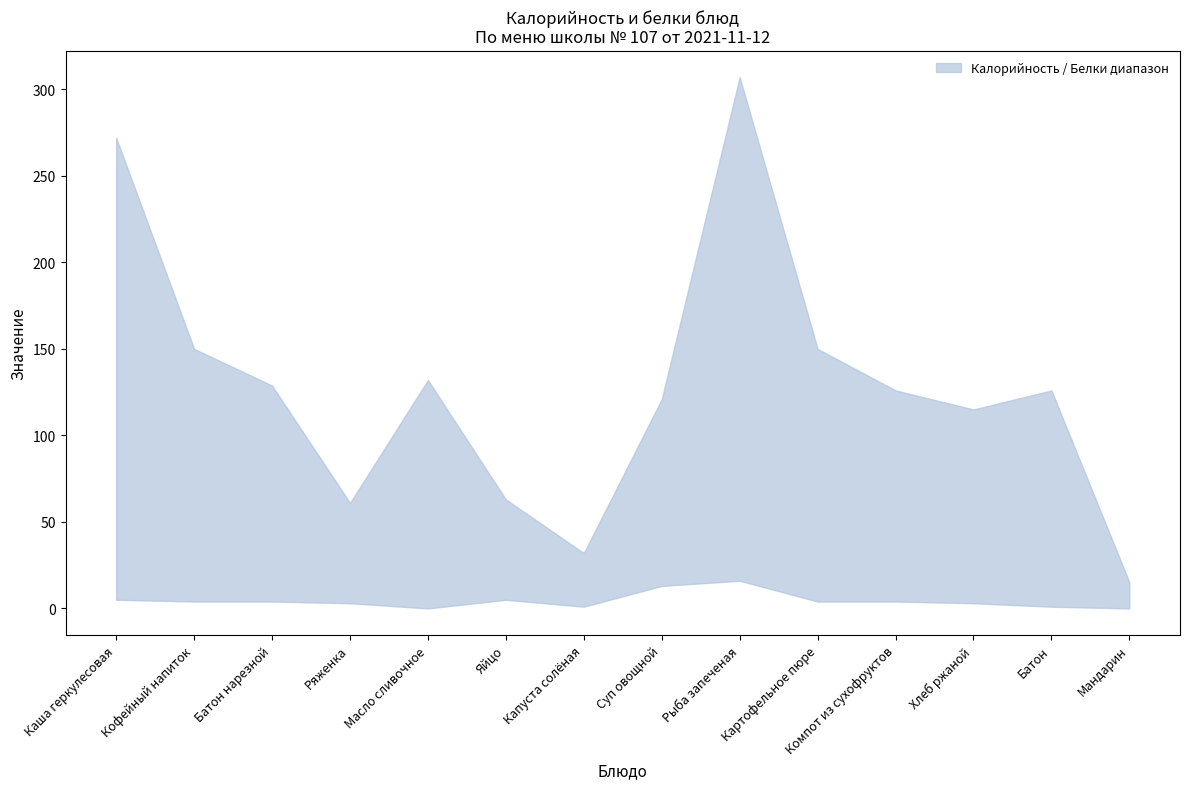

Between Картофельное пюре and Батон нарезной, which is larger?

Картофельное пюре